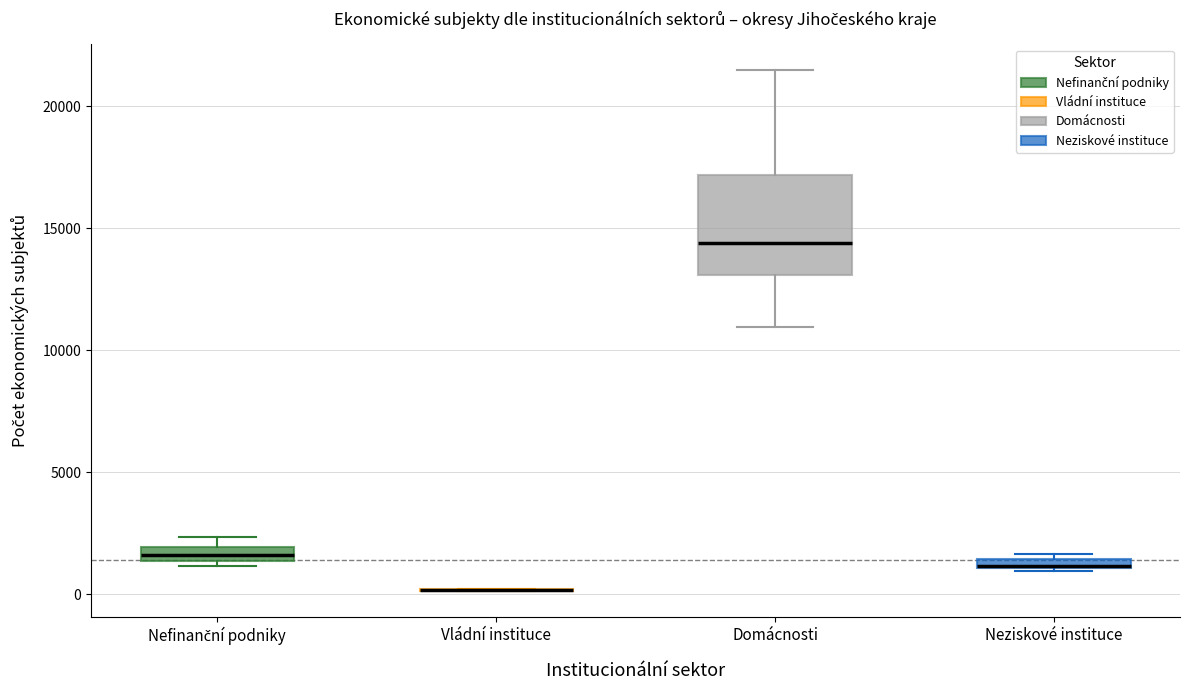

Which box is the tallest, from its lower edge to its upper edge?

Domácnosti